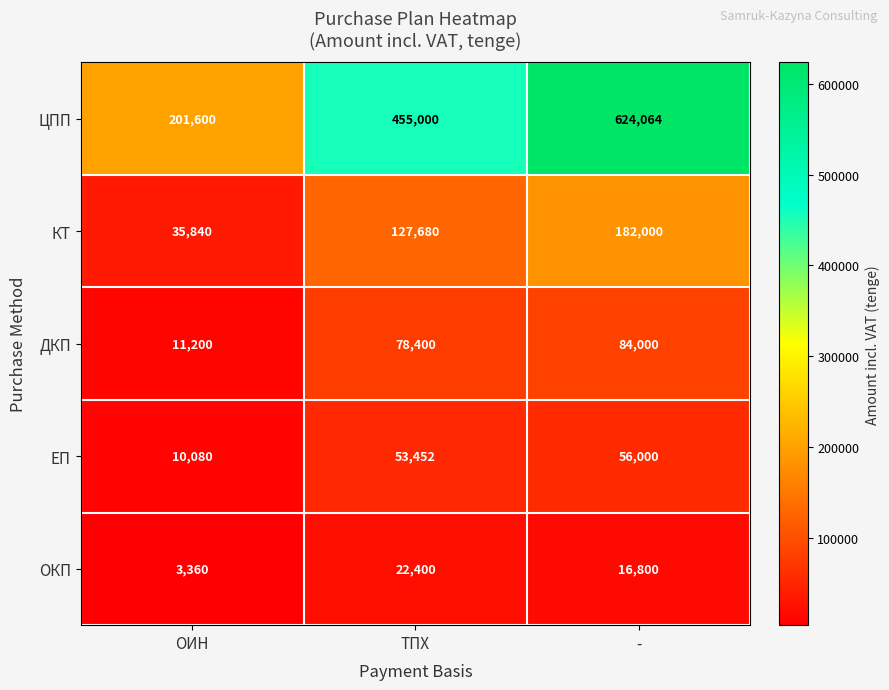

Reading right to left, extract all data points from this chart.

ЦПП: 624064	455000	201600
КТ: 182000	127680	35840
ДКП: 84000	78400	11200
ЕП: 56000	53452	10080
ОКП: 16800	22400	3360